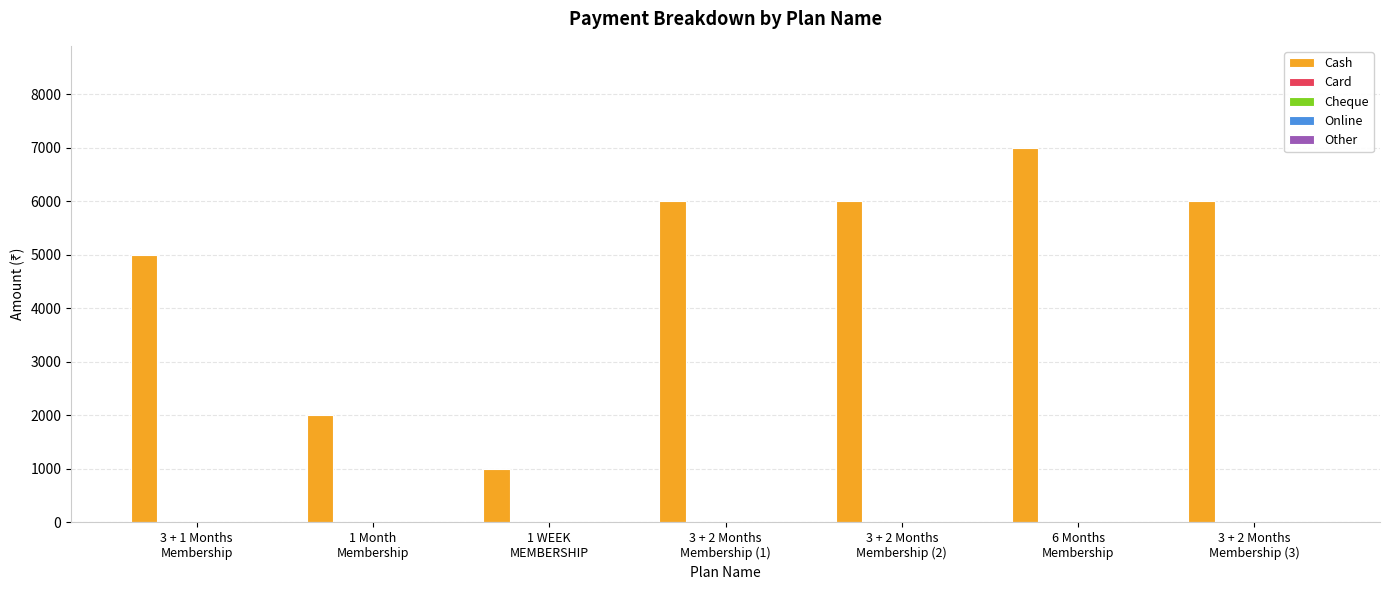

Does the chart contain any negative values?

No